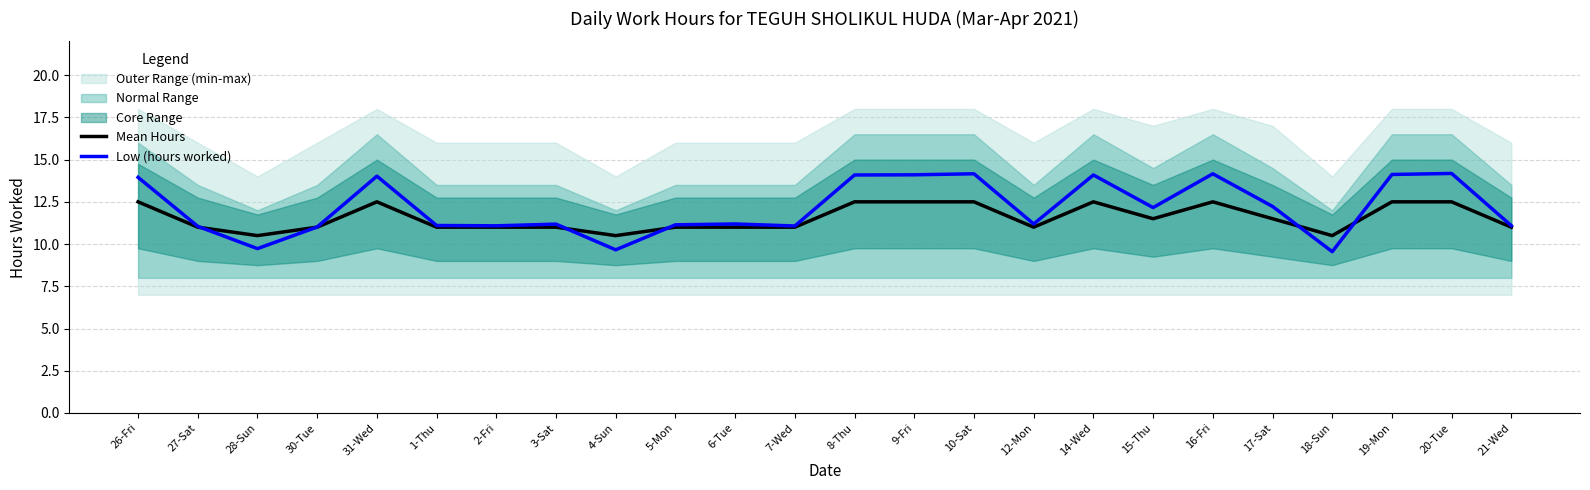

How many times do Mean Hours and Low (hours worked) cross each other?

6